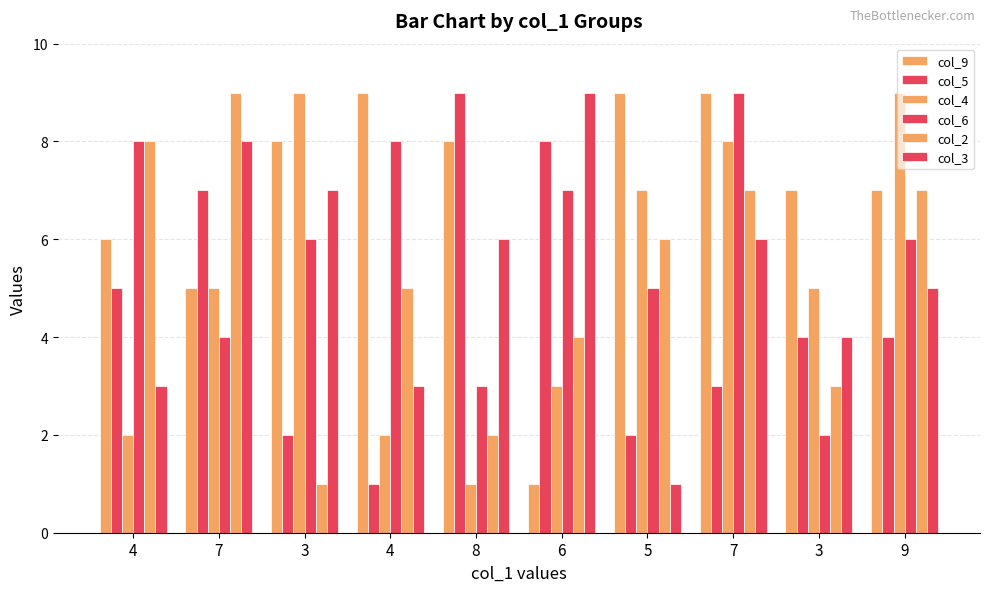

What is the total value across all series at 3?

33